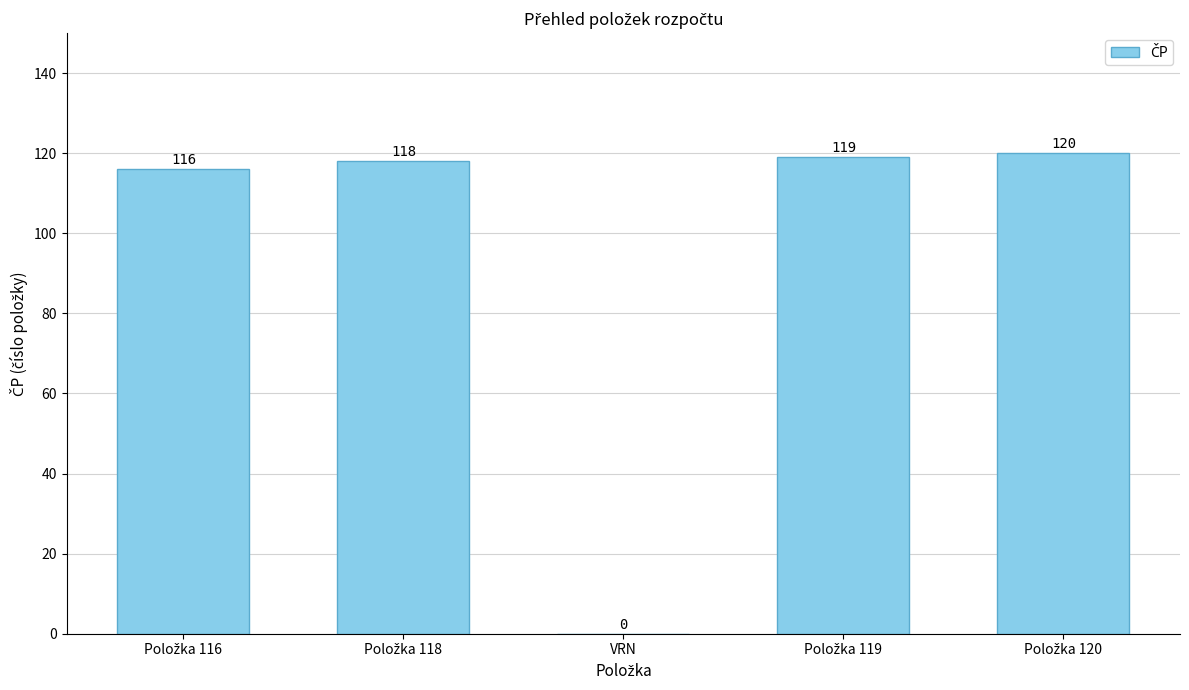

What is the greatest value displayed?

120